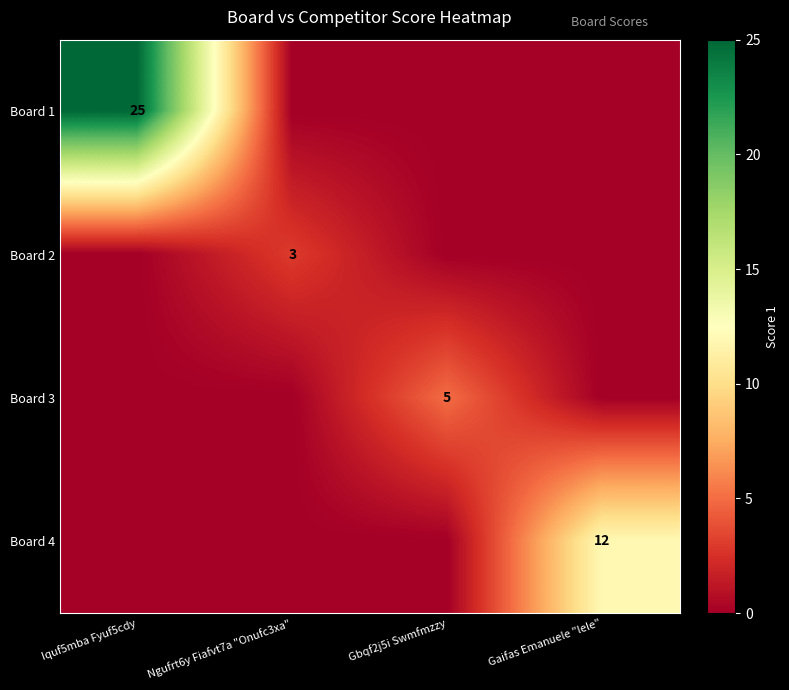

What is the greatest value displayed?

25